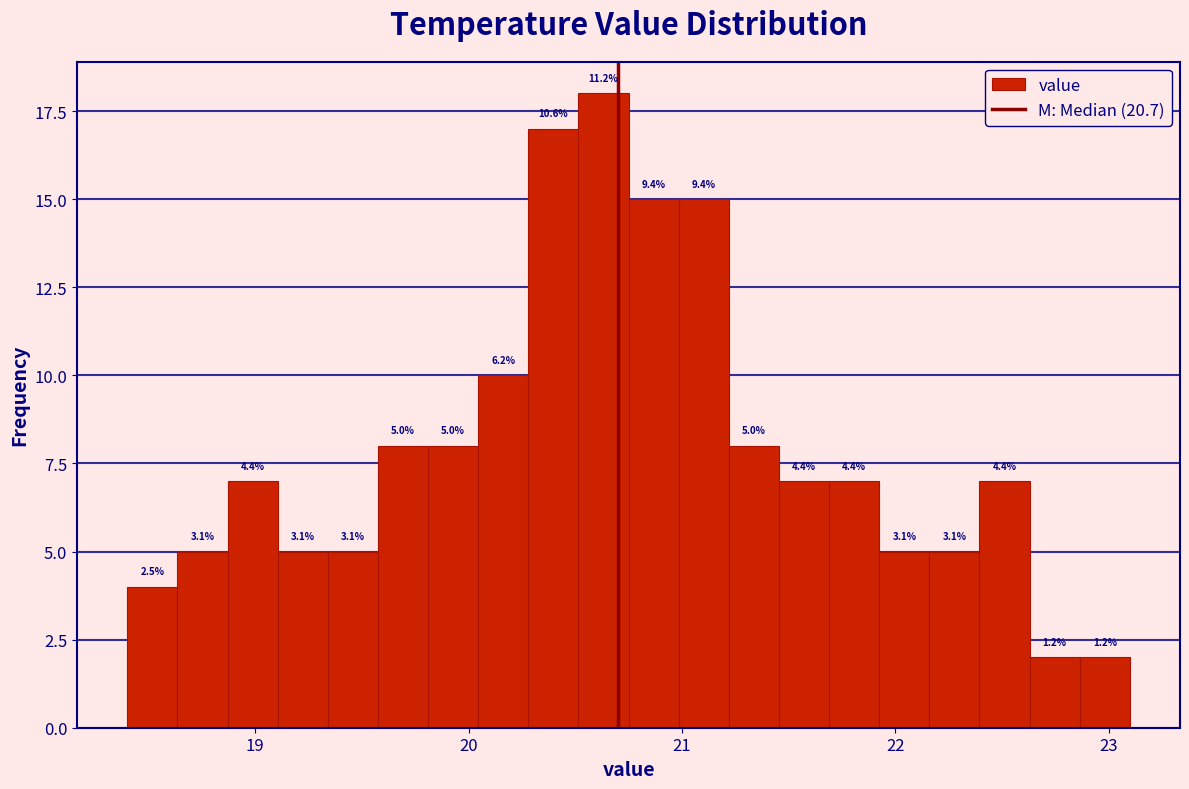

Around what value on the x-axis is the tallest bar? Give the approximate position of its centre, as read against the axis.

20.6